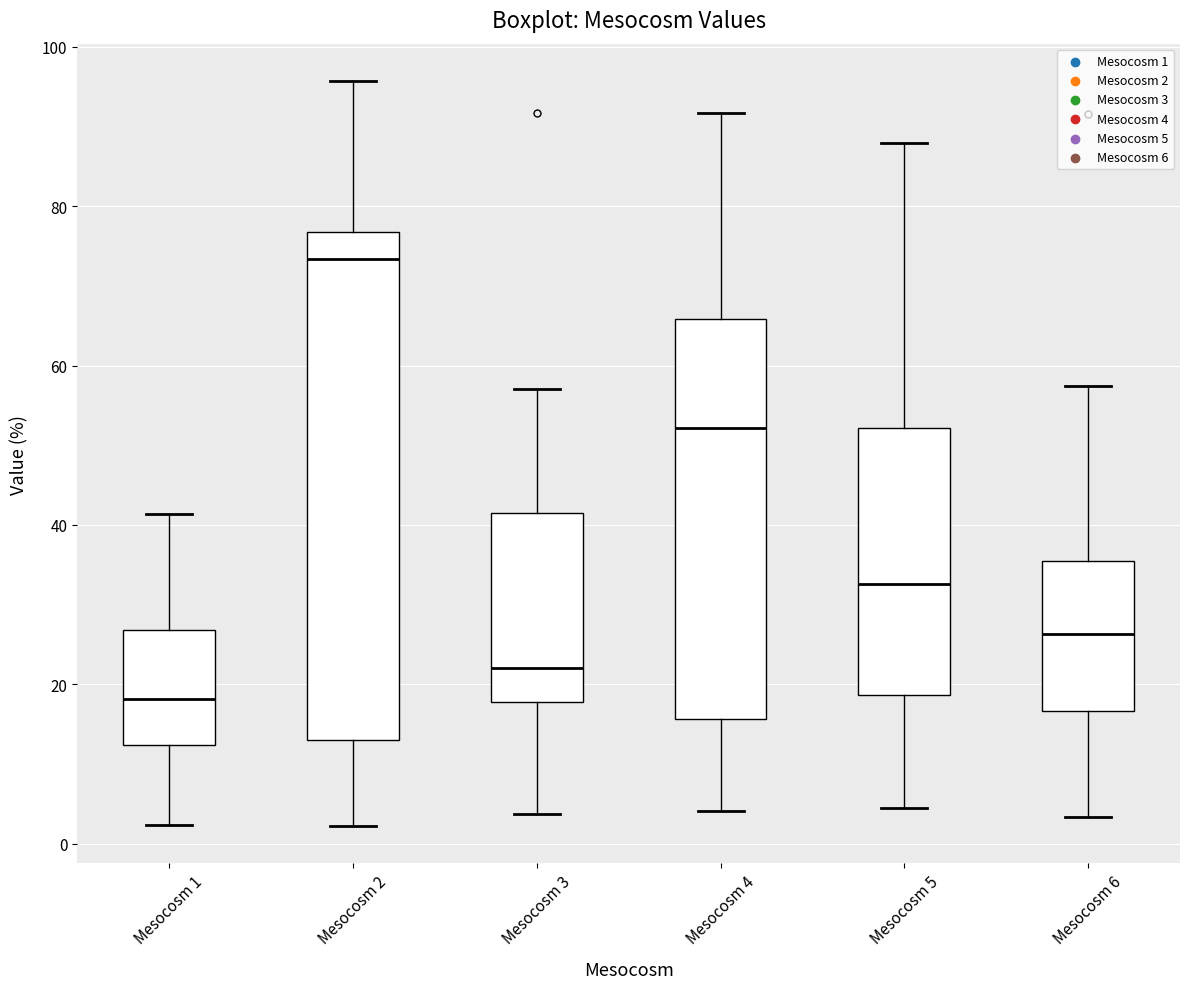

Reading left to right, transcribe this box plot: for each box, give where its median line is, the range the box spans, and where its two whiskers end, as read against the y-axis. The values are not printed on the chart, so give them approximately, as read against the axis.

Mesocosm 1: median 18, box 12 to 26, whiskers 2 to 42
Mesocosm 2: median 74, box 14 to 76, whiskers 2 to 96
Mesocosm 3: median 22, box 18 to 42, whiskers 4 to 58
Mesocosm 4: median 52, box 16 to 66, whiskers 4 to 92
Mesocosm 5: median 32, box 18 to 52, whiskers 4 to 88
Mesocosm 6: median 26, box 16 to 36, whiskers 4 to 58